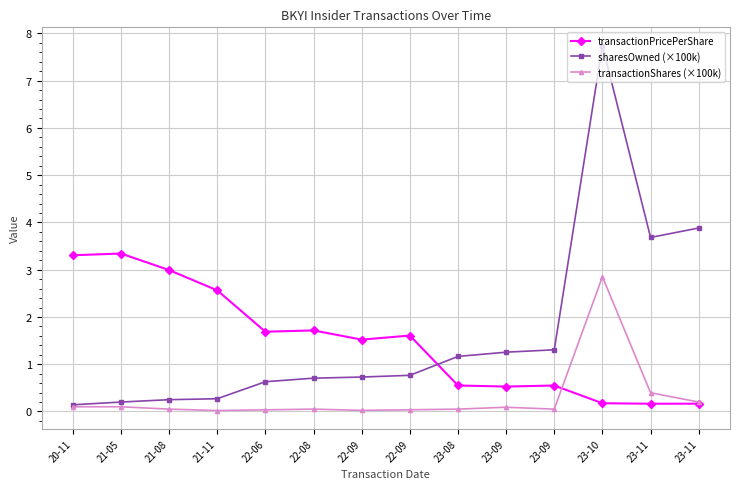

In sharesOwned (×100k), how many points are lower than both neighbors (excluding endpoints)?

1